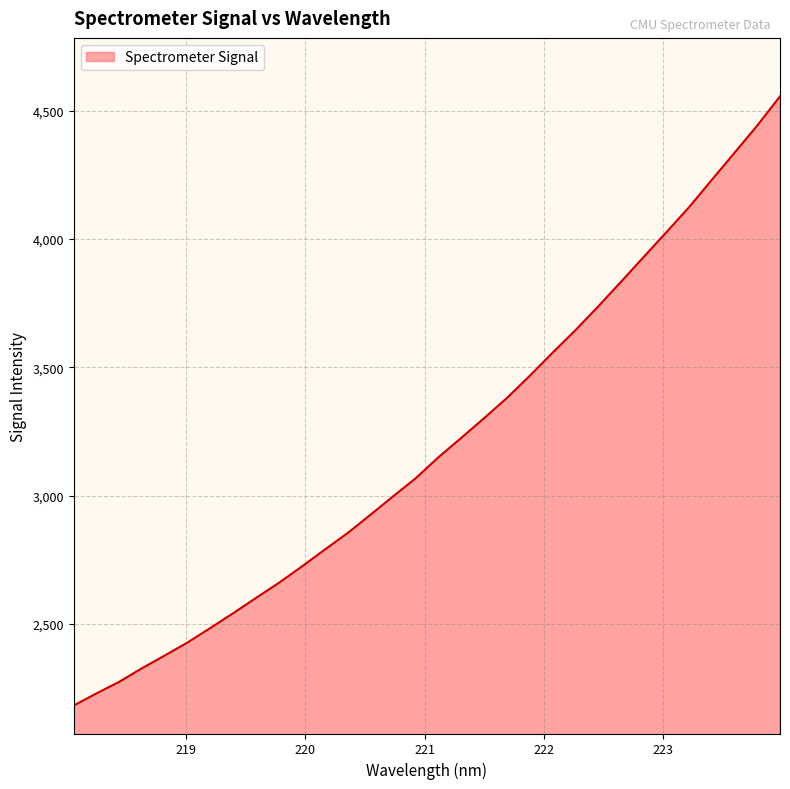

What is the minimum value shown in the chart?

2183.0